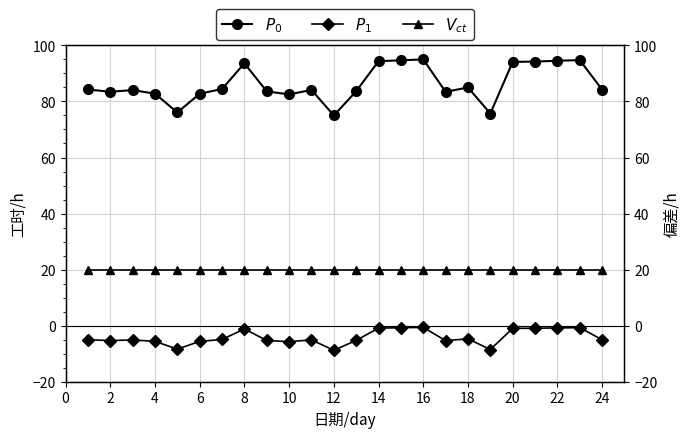

Count the number of data series in this chart.

3